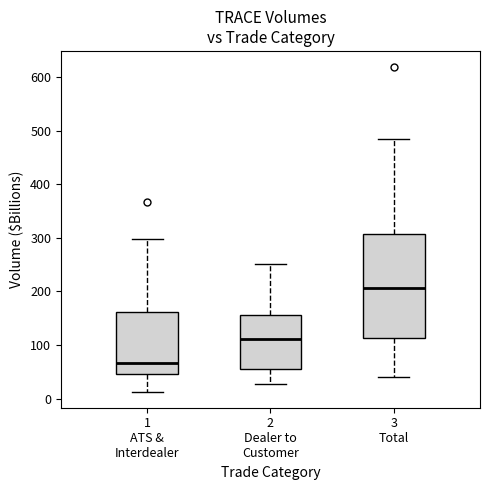

Reading left to right, transcribe this box plot: for each box, give where its median line is, the range the box spans, and where its two whiskers end, as read against the y-axis. The values are not printed on the chart, so give them approximately, as read against the axis.

1 ATS & Interdealer: median 70, box 50 to 160, whiskers 10 to 300
2 Dealer to Customer: median 110, box 50 to 160, whiskers 30 to 250
3 Total: median 210, box 110 to 310, whiskers 40 to 480